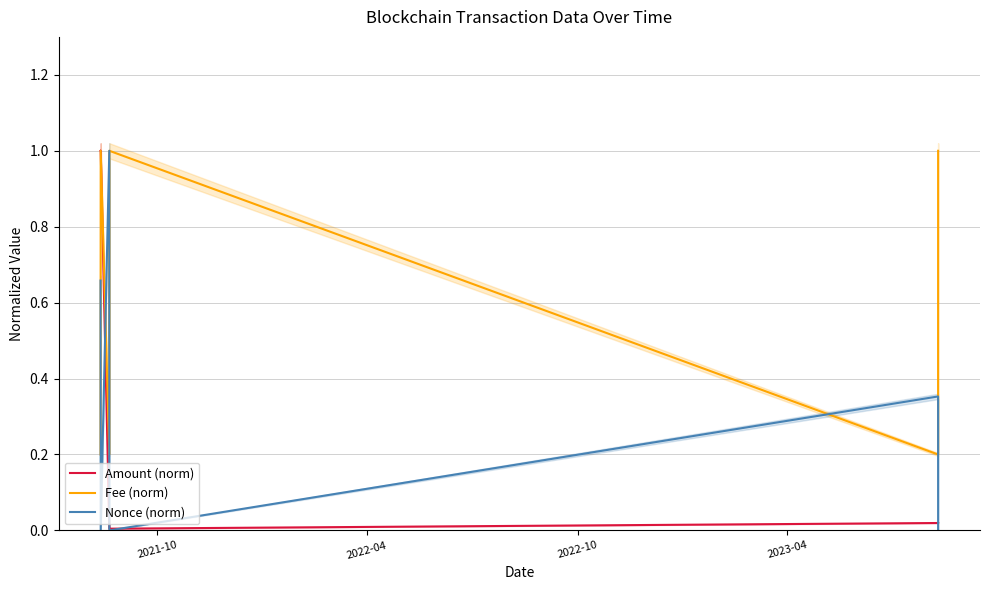

True or false: Fee (norm) and Nonce (norm) intersect in this chart.

True